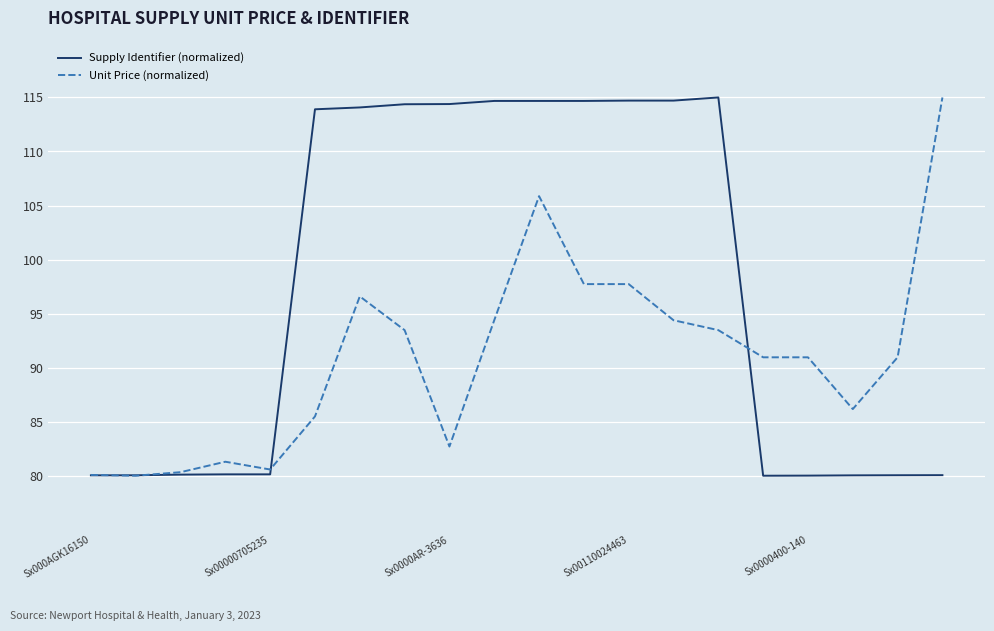

What is the minimum value shown in the chart?

80.0